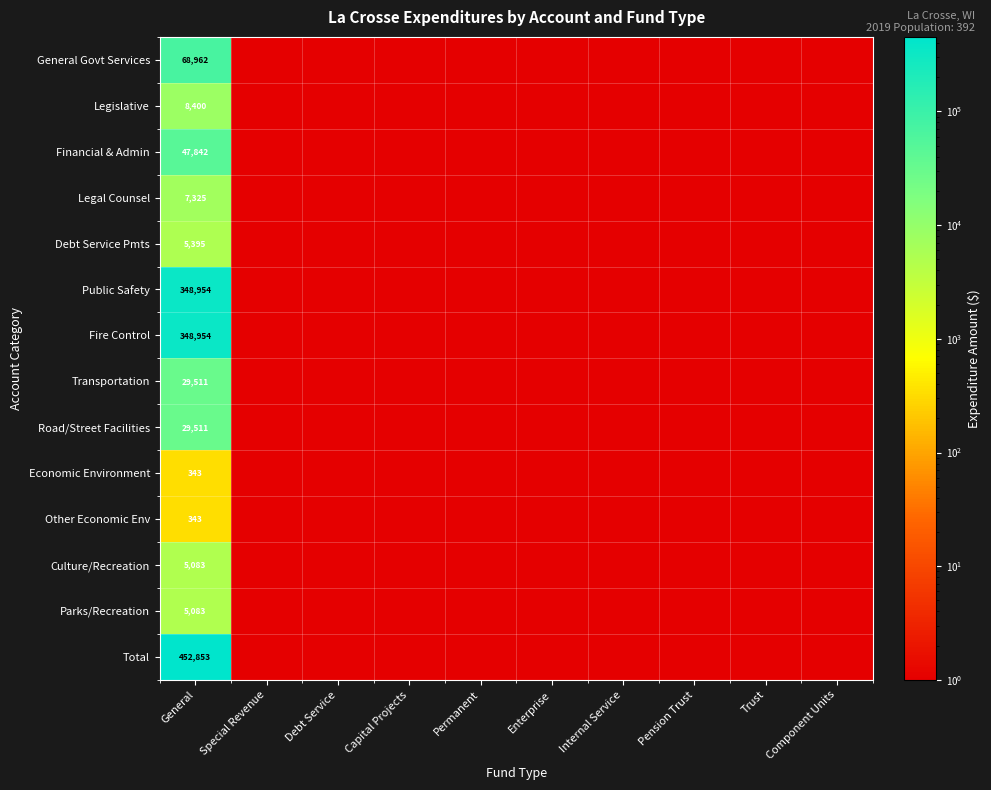

What is the smallest value displayed?

1